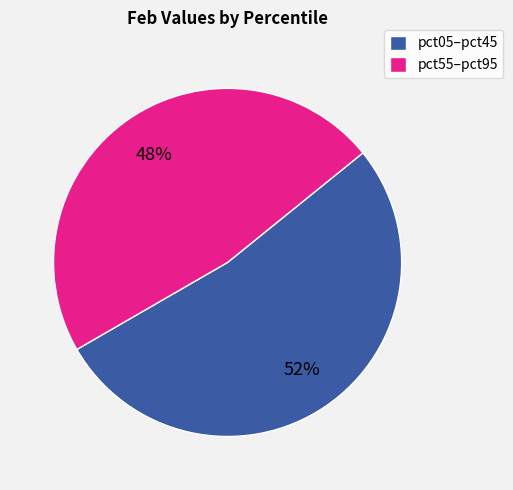

The pct05–pct45 slice represents 60% of the pie. True or false?

False